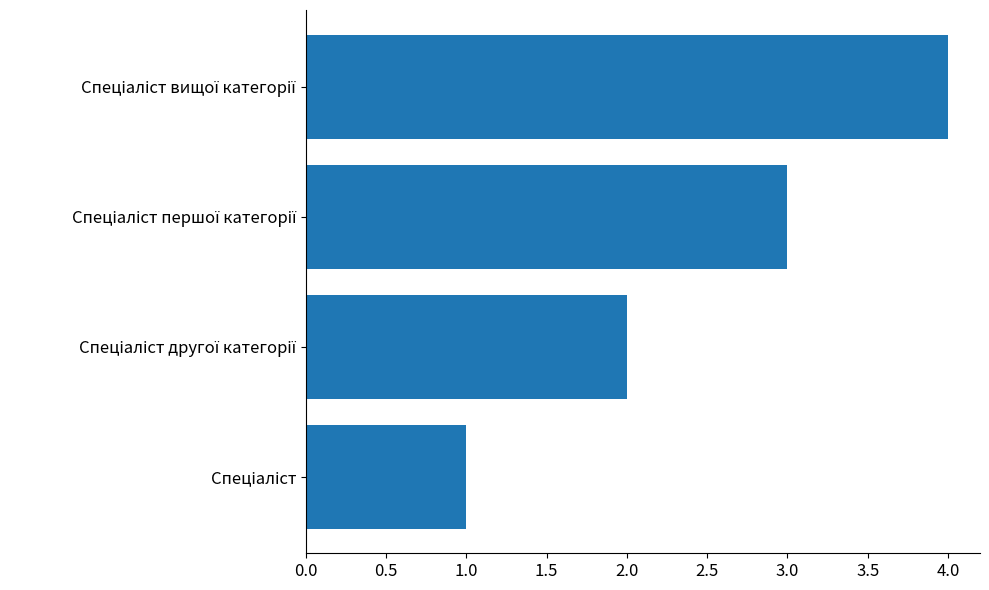

What is the sum of all values?

10